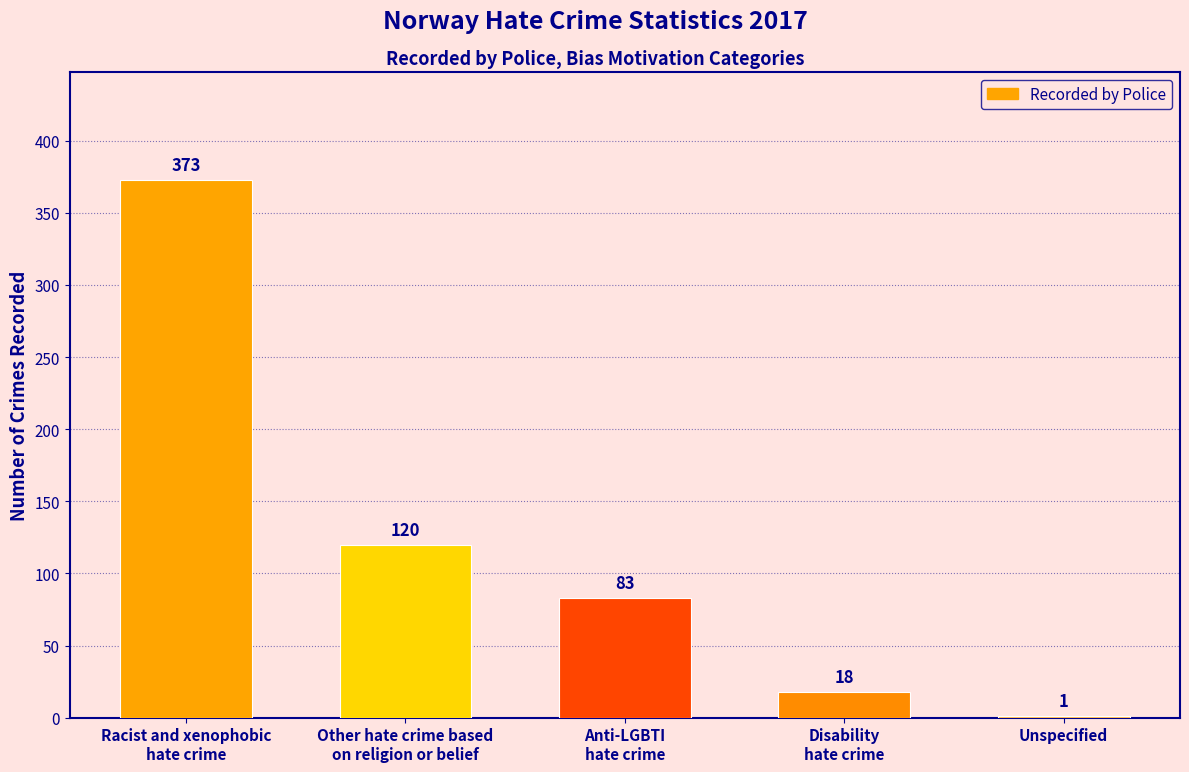

Reading left to right, extract all data points from this chart.

Racist and xenophobic
hate crime=373	Other hate crime based
on religion or belief=120	Anti-LGBTI
hate crime=83	Disability
hate crime=18	Unspecified=1